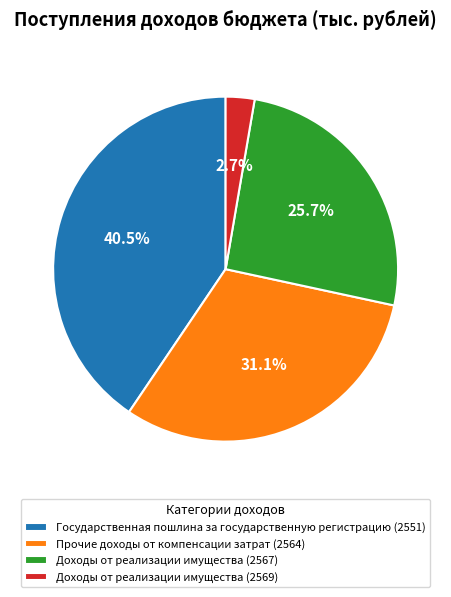

Which category has the biggest portion of the pie?

Государственная пошлина за государственную регистрацию (2551)